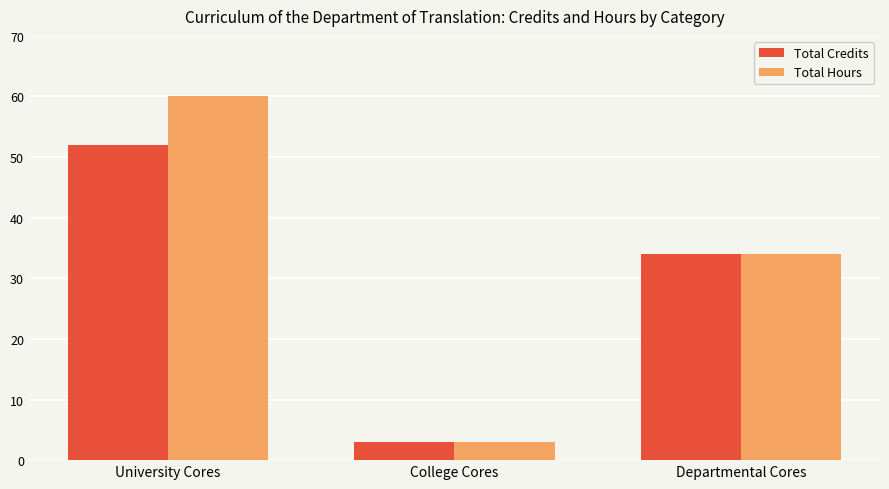

How many series are shown in this chart?

2